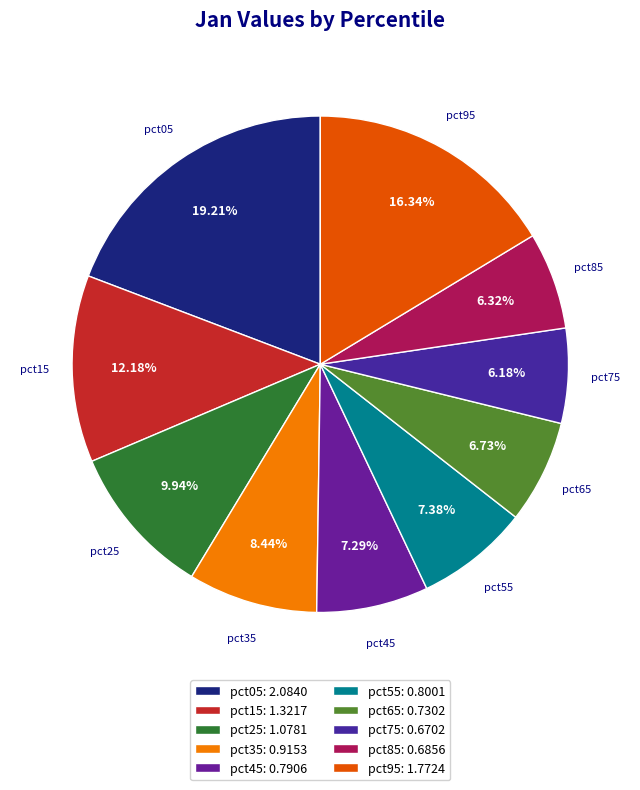

Which slice is the smallest?

pct75